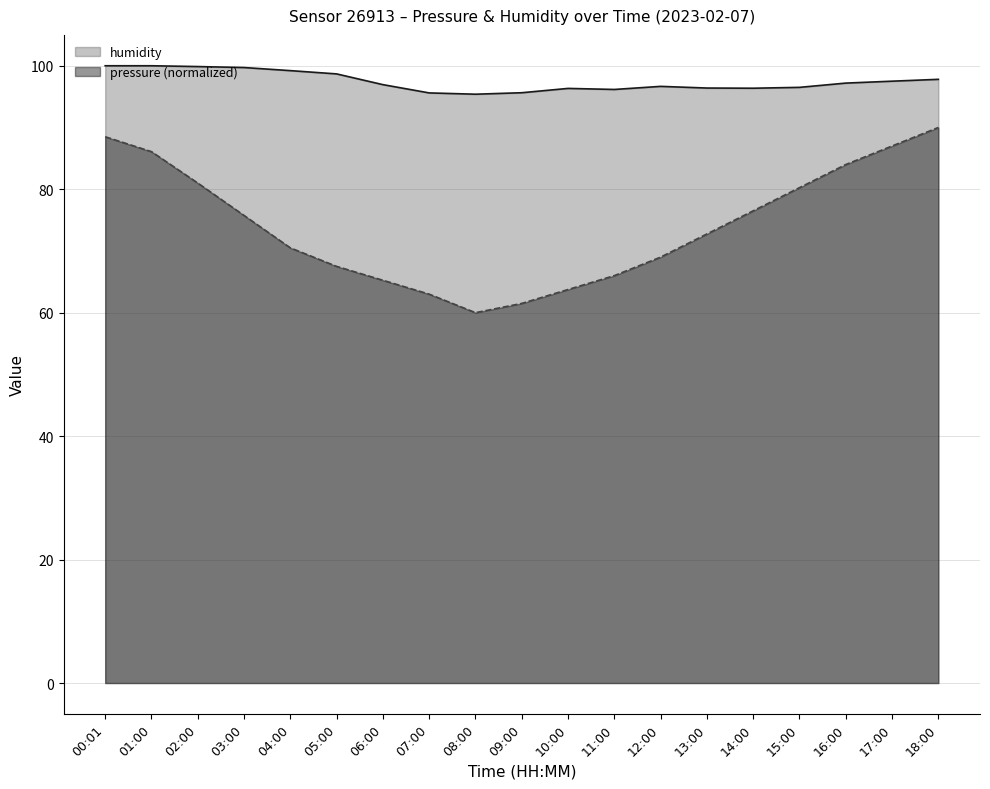

What is the maximum value shown in the chart?

100.0